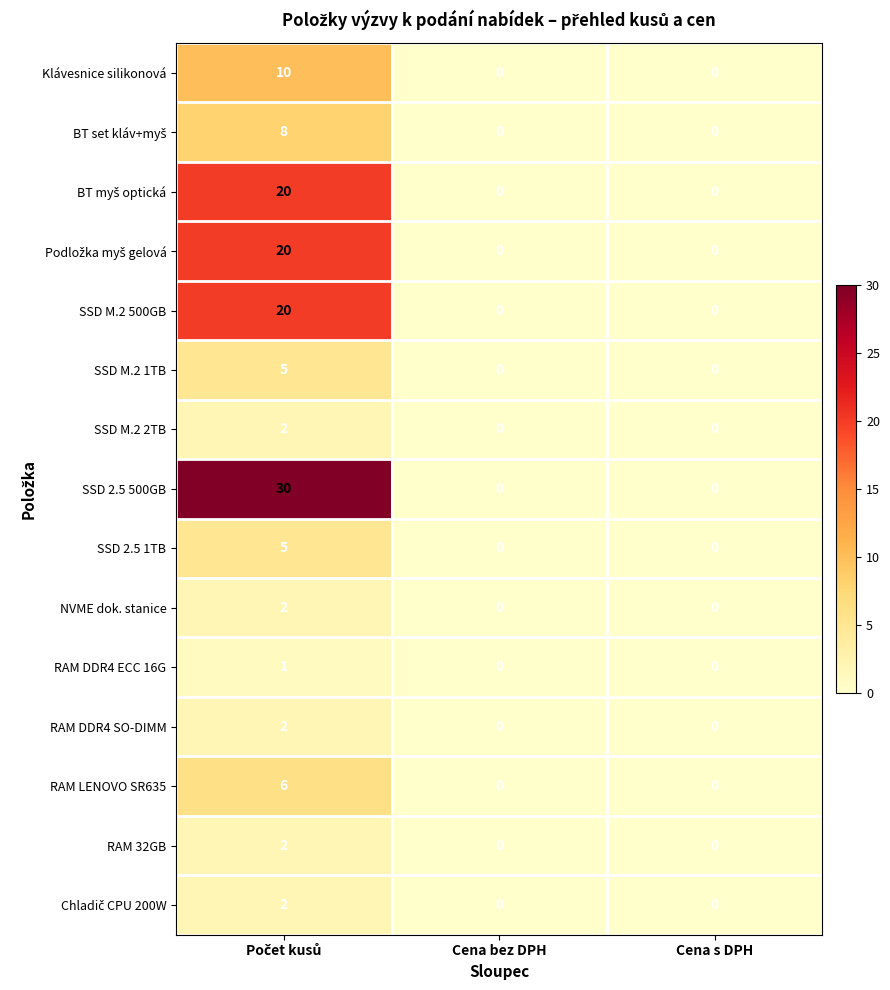

Is it true that NVME dok. stanice equals 0 at Cena bez DPH?

True